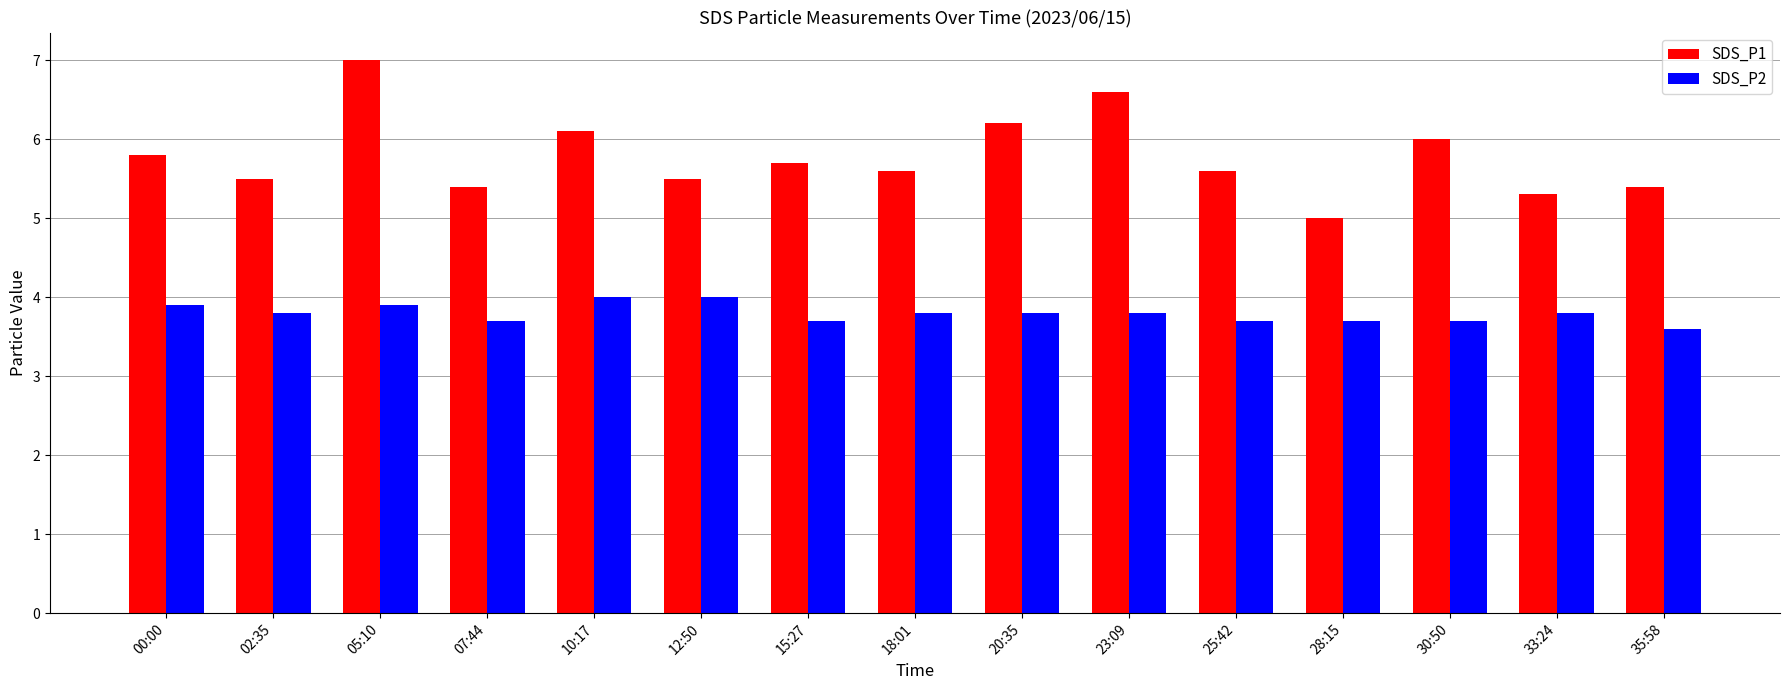

List the series in order of their peak value, lowest first.

SDS_P2, SDS_P1